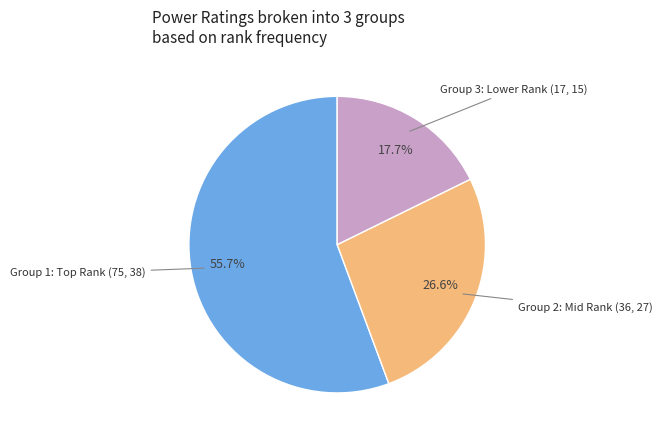

Does any single category account for the majority?

Yes